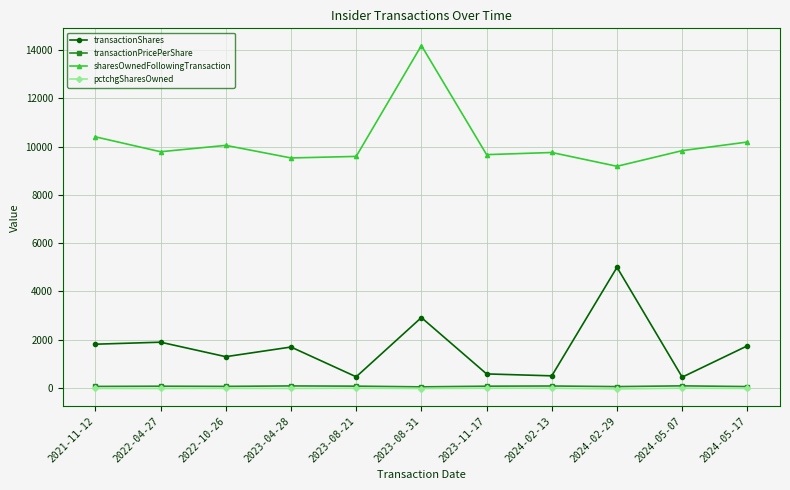

Where is transactionShares nearest to the value 2726?

2023-08-31